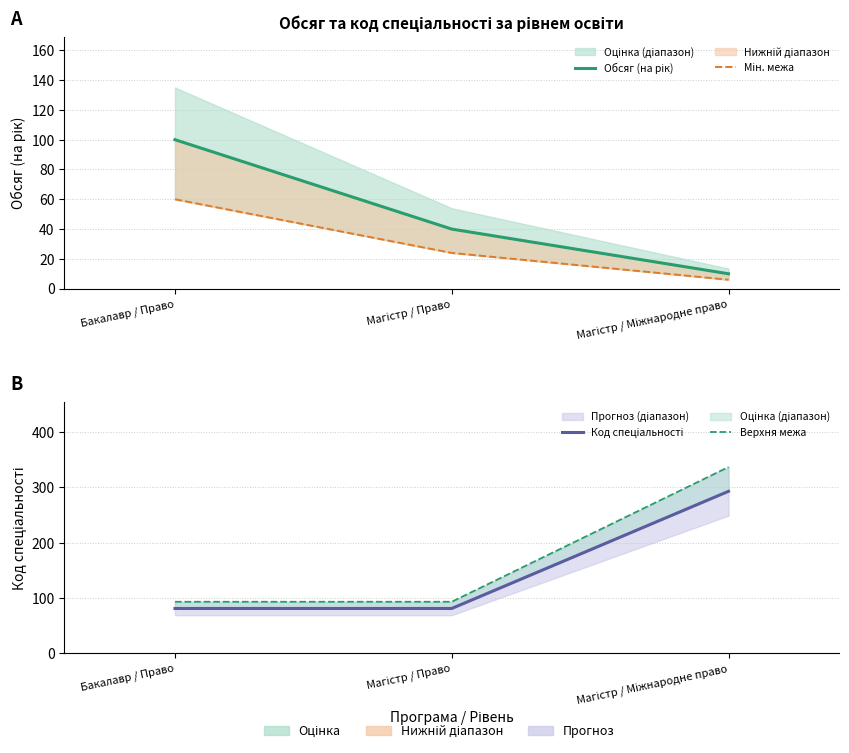

Reading left to right, list all the values displayed in this chart.

Обсяг (на рік): 100.0	40.0	10.0
Мін. межа: 60.0	24.0	6.0
Код спеціальності: 81.0	81.0	293.0
Верхня межа: 93.1	93.1	336.9